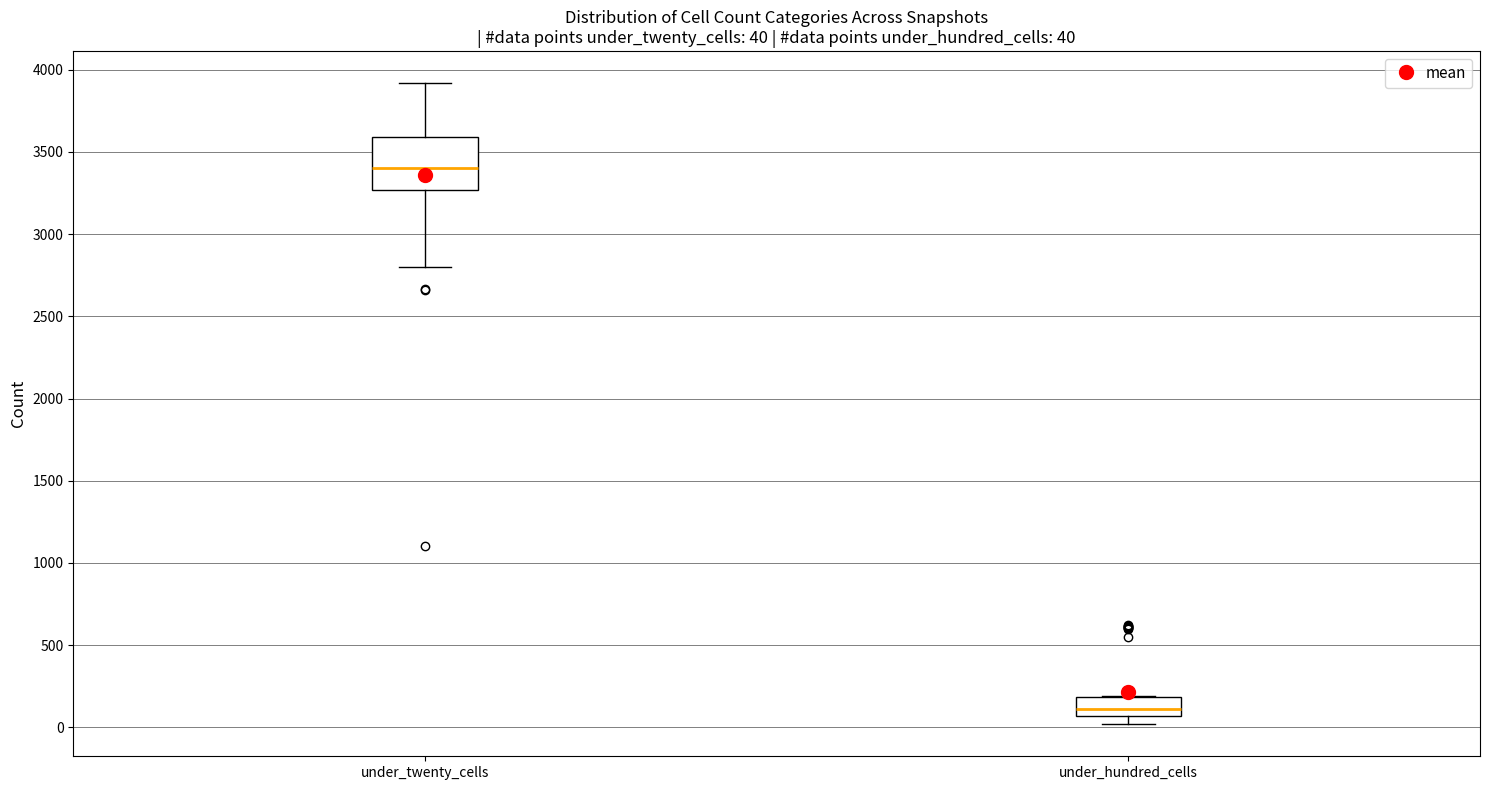

Which box has the lowest median line?

under_hundred_cells